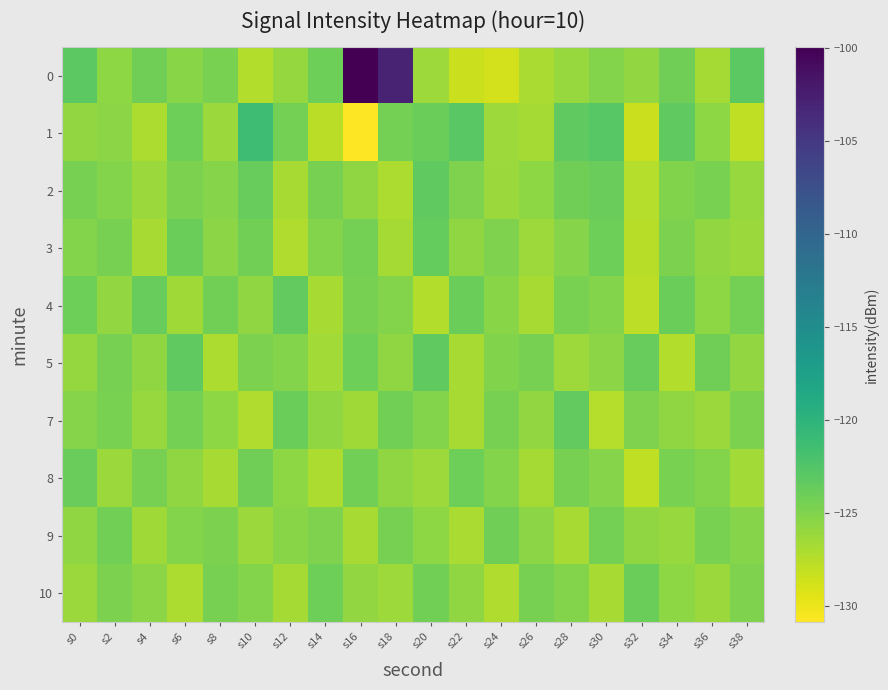

How many series are shown in this chart?

10